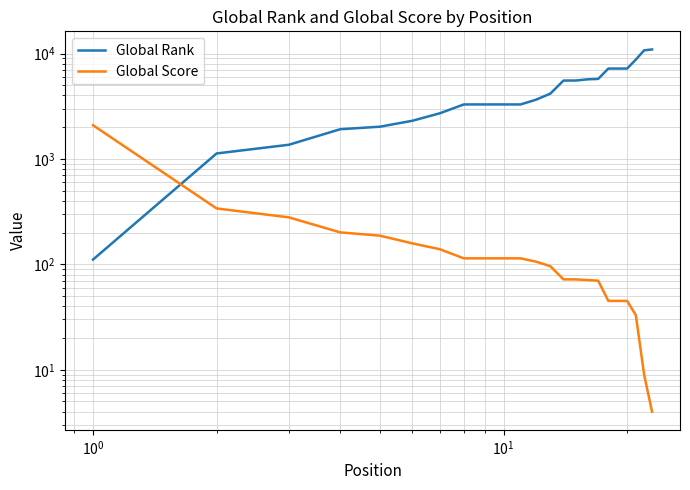

What position from the left is 9?

10